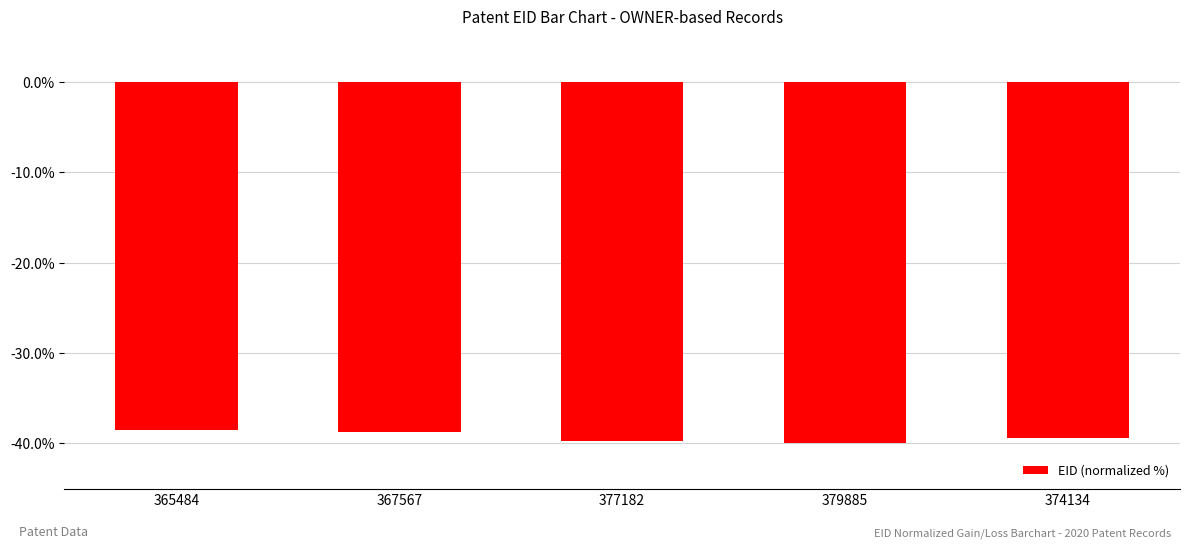

How many data points are above -39?

2